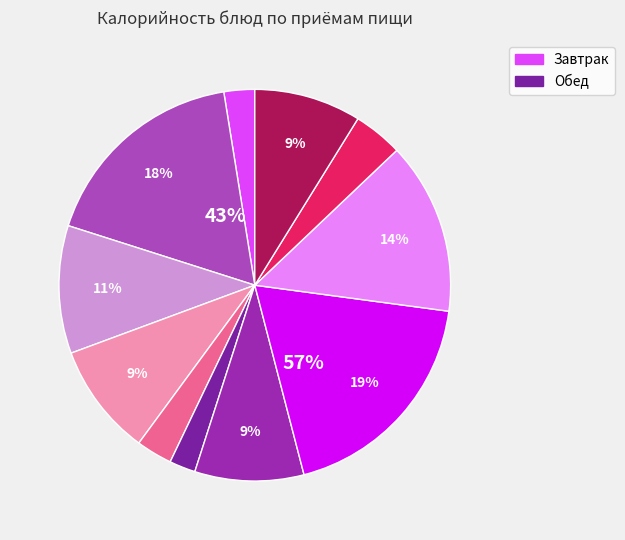

Which has a higher value, Хлеб (завтрак) or Каша молочная овсяная?

Каша молочная овсяная